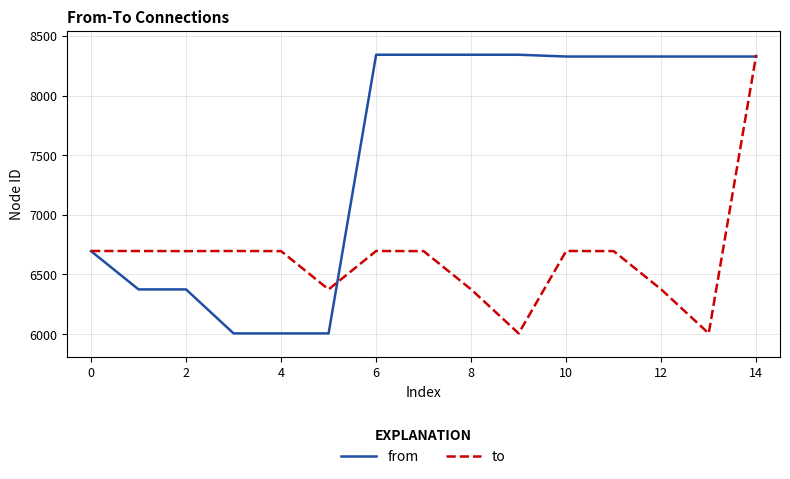

Rank the series by their average value, from lowest to highest.

to, from